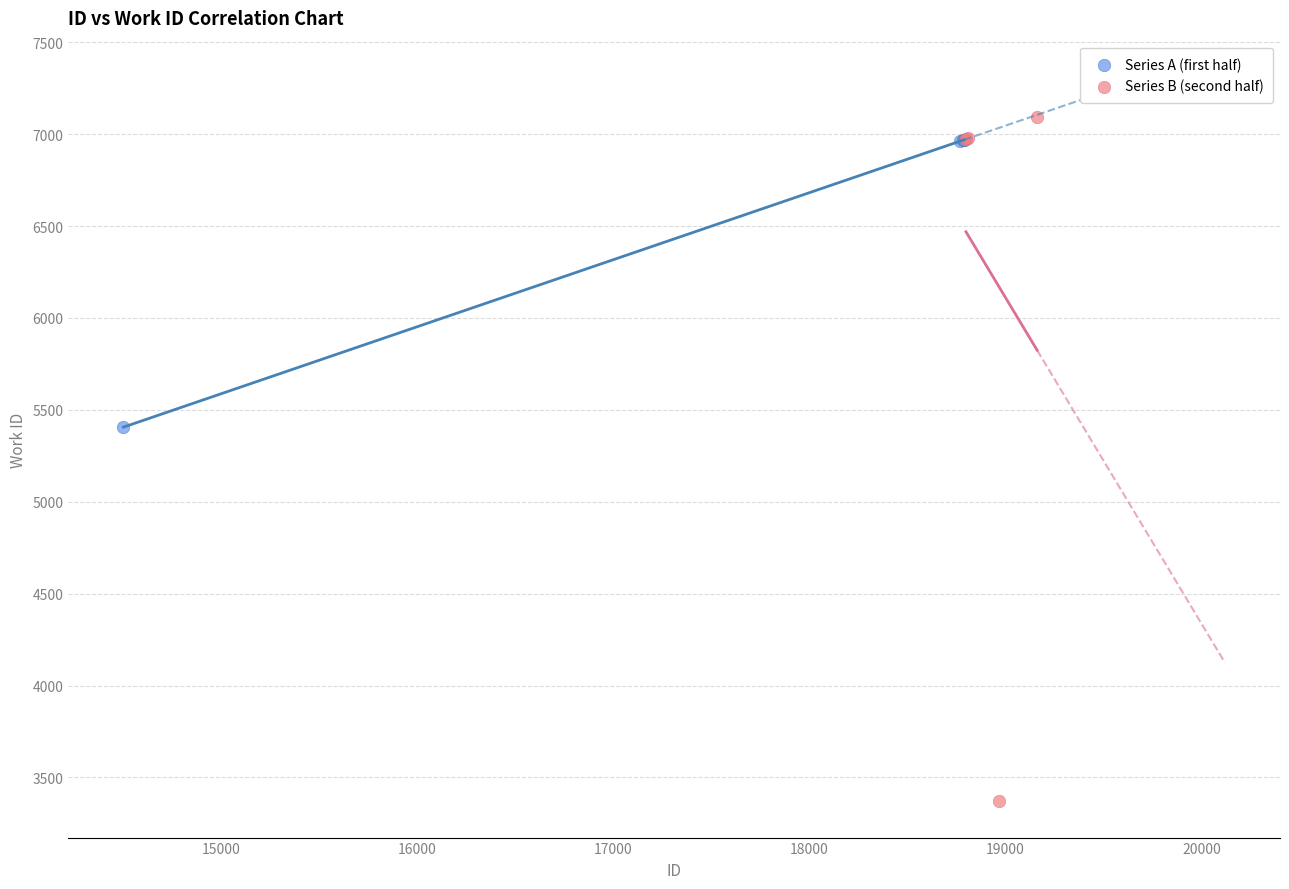

What are all the series names shown in the legend?

Series A (first half), Series B (second half)